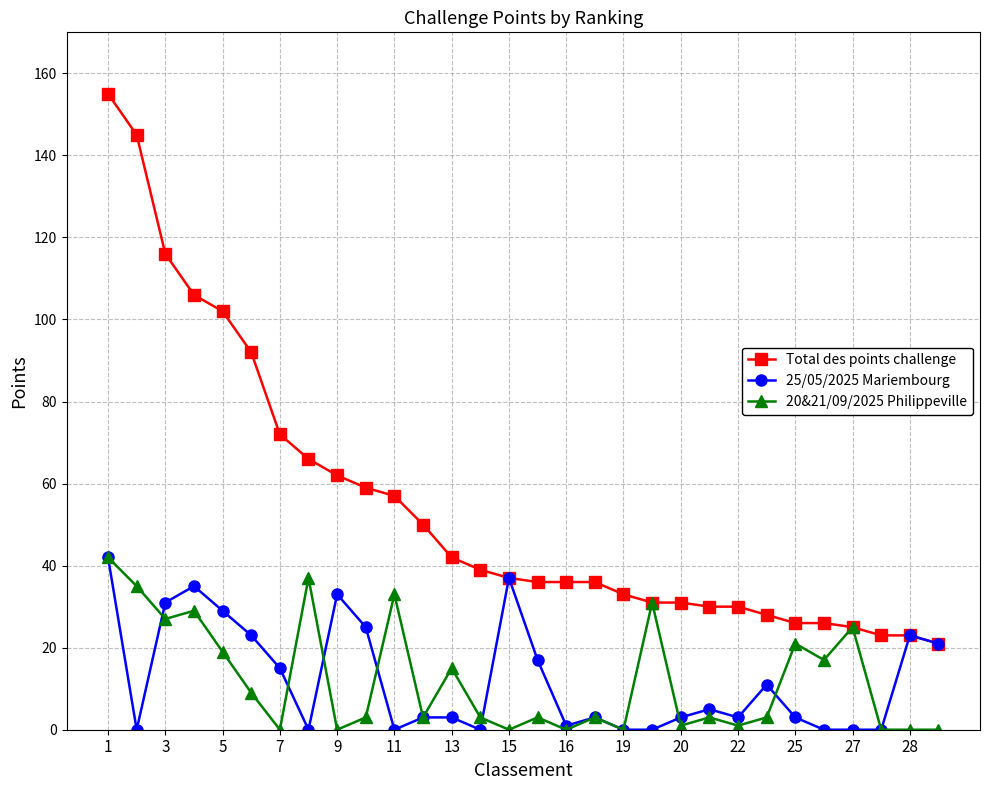

How many series are shown in this chart?

3